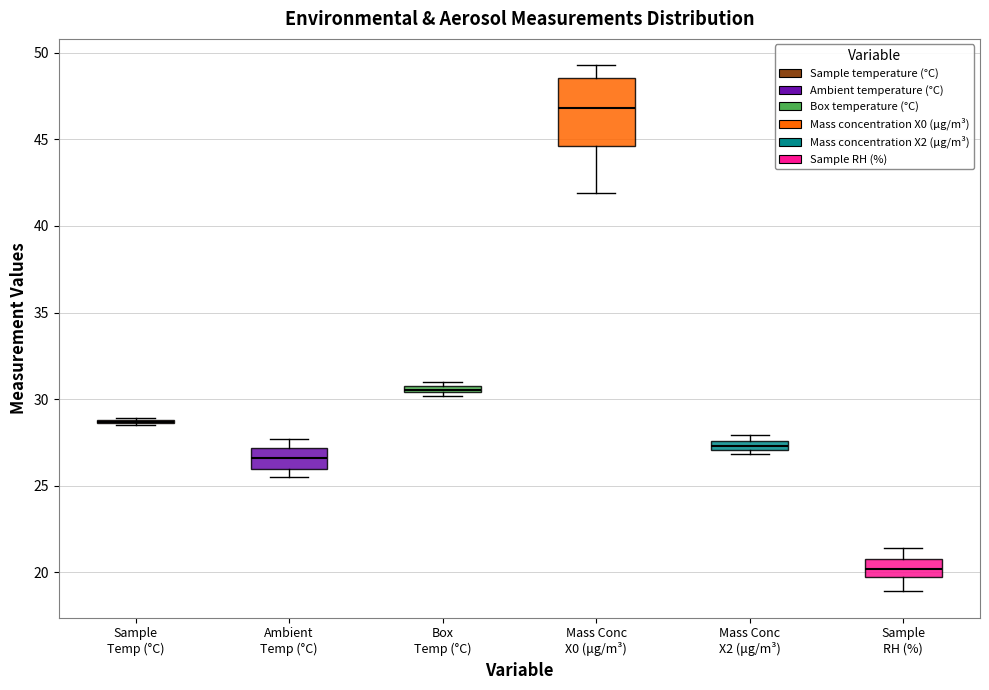

Comparing the boxes themselves (not the whiskers), which one is the tallest?

Mass Conc X0 (μg/m³)